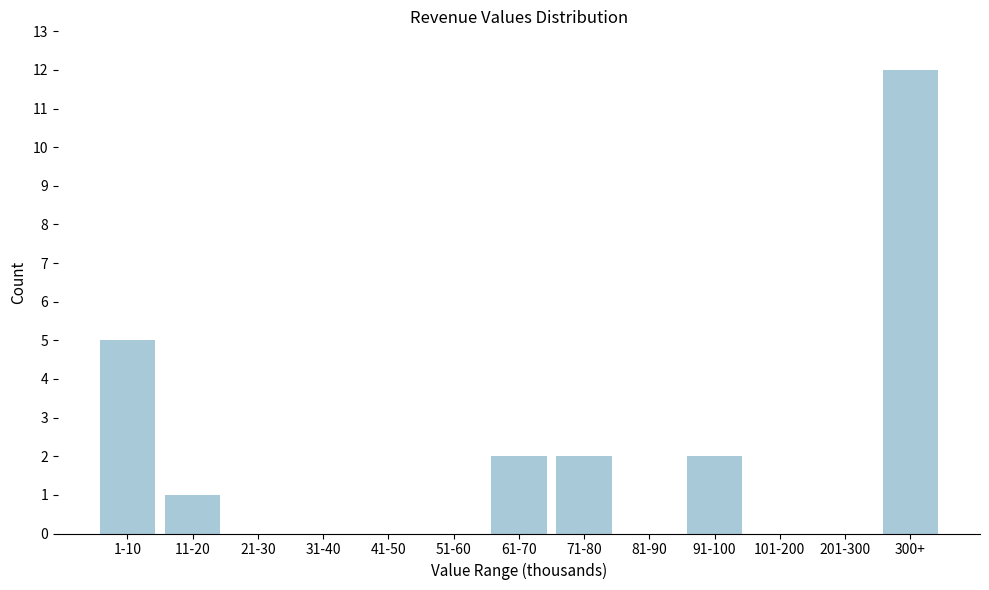

Reading left to right, extract all data points from this chart.

1-10=5	11-20=1	21-30=0	31-40=0	41-50=0	51-60=0	61-70=2	71-80=2	81-90=0	91-100=2	101-200=0	201-300=0	300+=12